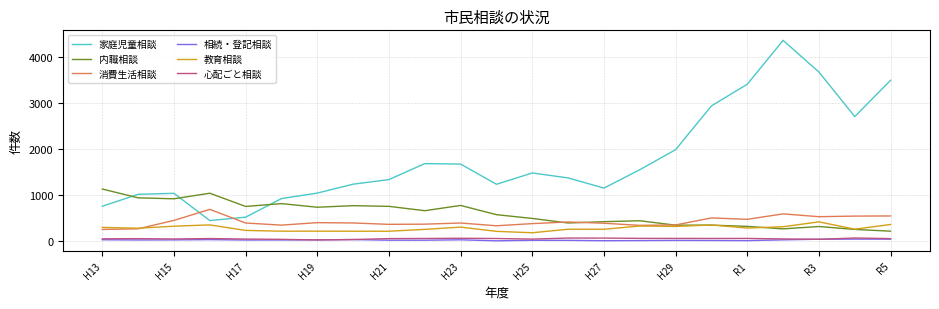

True or false: 相続・登記相談 and 消費生活相談 intersect in this chart.

False